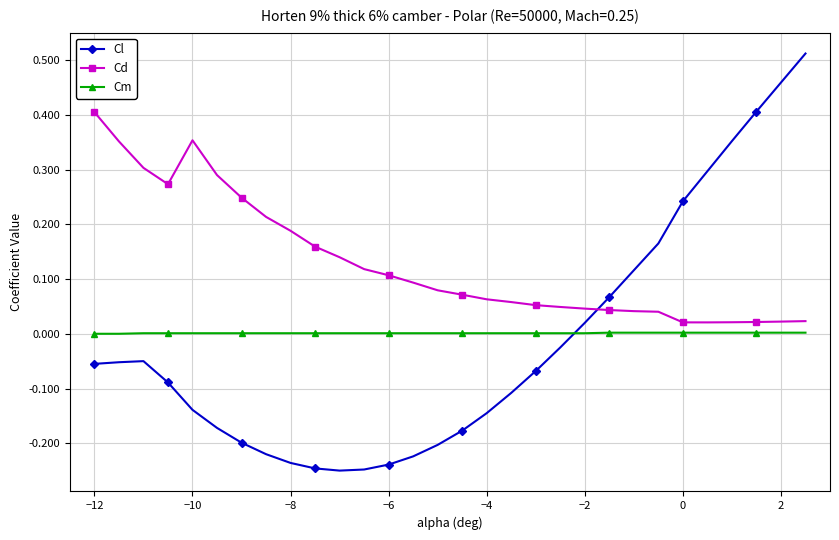

What is the difference between the maximum and minimum values in the Cl series?

0.8